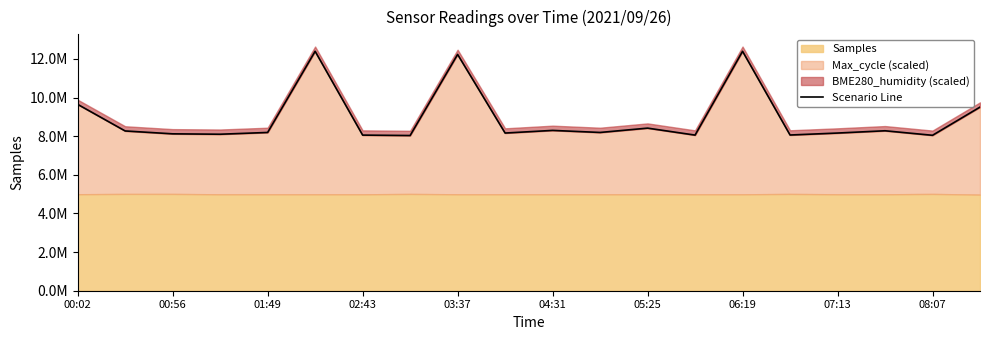

How many data points does each series have?

20